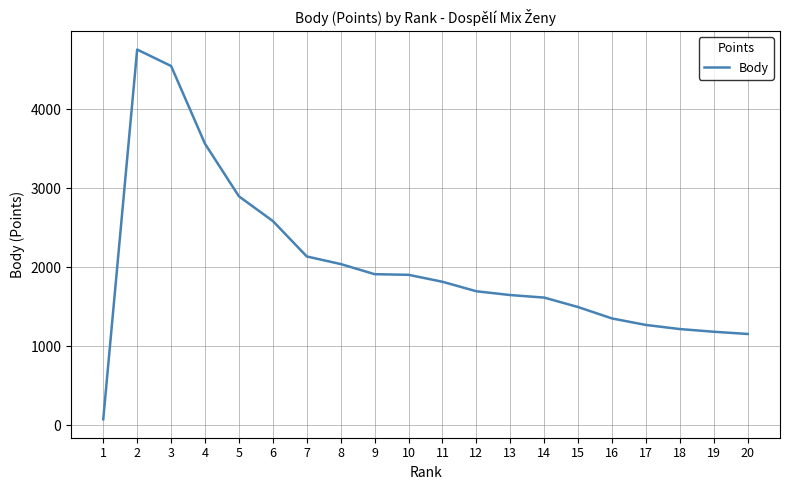

What is the average value?

2043